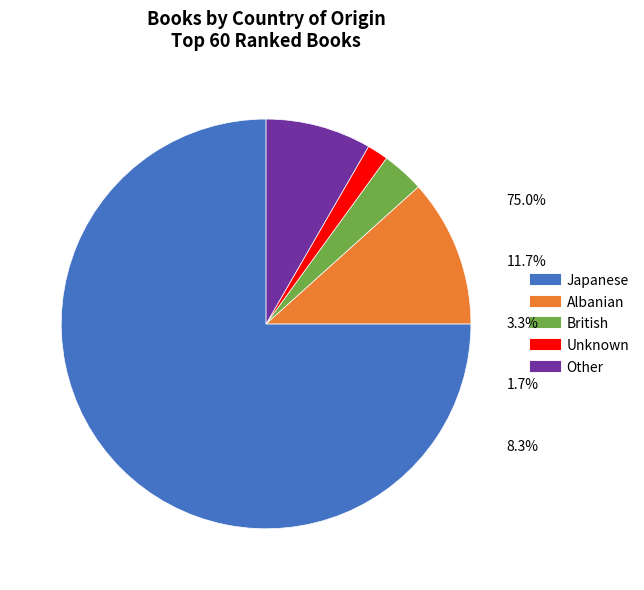

Which category has the biggest portion of the pie?

Japanese